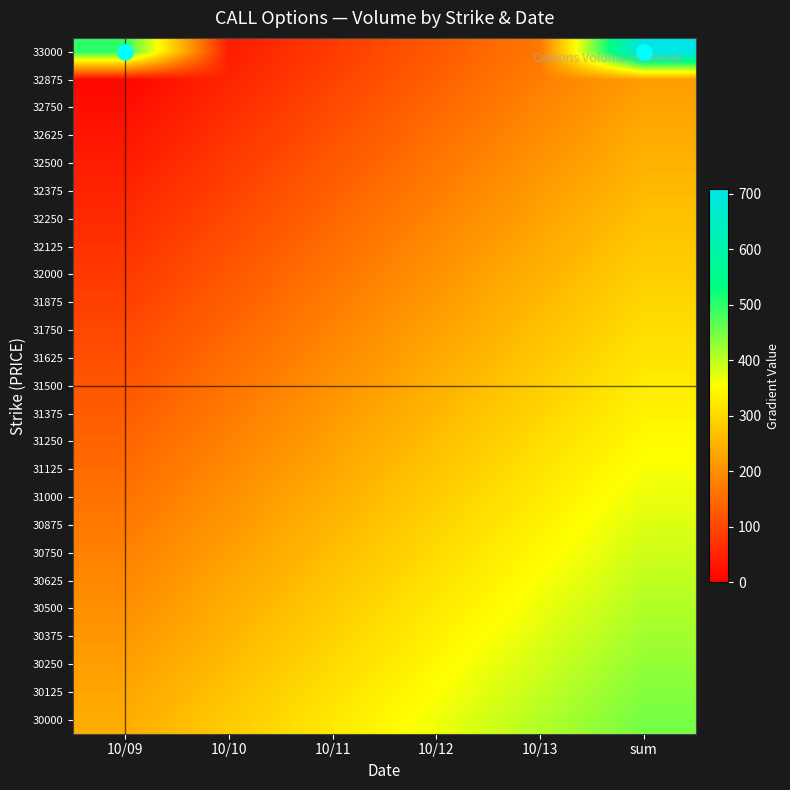

Reading right to left, transcribe all the data shown in this chart.

33000: sum=708.3	10/13=166.7	10/12=125.0	10/11=83.3	10/10=41.7	10/09=500.0
32875: sum=218.3	10/13=176.7	10/12=135.0	10/11=93.3	10/10=51.7	10/09=10.0
32750: sum=228.3	10/13=186.7	10/12=145.0	10/11=103.3	10/10=61.7	10/09=20.0
32625: sum=238.3	10/13=196.7	10/12=155.0	10/11=113.3	10/10=71.7	10/09=30.0
32500: sum=248.3	10/13=206.7	10/12=165.0	10/11=123.3	10/10=81.7	10/09=40.0
32375: sum=258.3	10/13=216.7	10/12=175.0	10/11=133.3	10/10=91.7	10/09=50.0
32250: sum=268.3	10/13=226.7	10/12=185.0	10/11=143.3	10/10=101.7	10/09=60.0
32125: sum=278.3	10/13=236.7	10/12=195.0	10/11=153.3	10/10=111.7	10/09=70.0
32000: sum=288.3	10/13=246.7	10/12=205.0	10/11=163.3	10/10=121.7	10/09=80.0
31875: sum=298.3	10/13=256.7	10/12=215.0	10/11=173.3	10/10=131.7	10/09=90.0
31750: sum=308.3	10/13=266.7	10/12=225.0	10/11=183.3	10/10=141.7	10/09=100.0
31625: sum=318.3	10/13=276.7	10/12=235.0	10/11=193.3	10/10=151.7	10/09=110.0
31500: sum=328.3	10/13=286.7	10/12=245.0	10/11=203.3	10/10=161.7	10/09=120.0
31375: sum=338.3	10/13=296.7	10/12=255.0	10/11=213.3	10/10=171.7	10/09=130.0
31250: sum=348.3	10/13=306.7	10/12=265.0	10/11=223.3	10/10=181.7	10/09=140.0
31125: sum=358.3	10/13=316.7	10/12=275.0	10/11=233.3	10/10=191.7	10/09=150.0
31000: sum=368.3	10/13=326.7	10/12=285.0	10/11=243.3	10/10=201.7	10/09=160.0
30875: sum=378.3	10/13=336.7	10/12=295.0	10/11=253.3	10/10=211.7	10/09=170.0
30750: sum=388.3	10/13=346.7	10/12=305.0	10/11=263.3	10/10=221.7	10/09=180.0
30625: sum=398.3	10/13=356.7	10/12=315.0	10/11=273.3	10/10=231.7	10/09=190.0
30500: sum=408.3	10/13=366.7	10/12=325.0	10/11=283.3	10/10=241.7	10/09=200.0
30375: sum=418.3	10/13=376.7	10/12=335.0	10/11=293.3	10/10=251.7	10/09=210.0
30250: sum=428.3	10/13=386.7	10/12=345.0	10/11=303.3	10/10=261.7	10/09=220.0
30125: sum=438.3	10/13=396.7	10/12=355.0	10/11=313.3	10/10=271.7	10/09=230.0
30000: sum=448.3	10/13=406.7	10/12=365.0	10/11=323.3	10/10=281.7	10/09=240.0